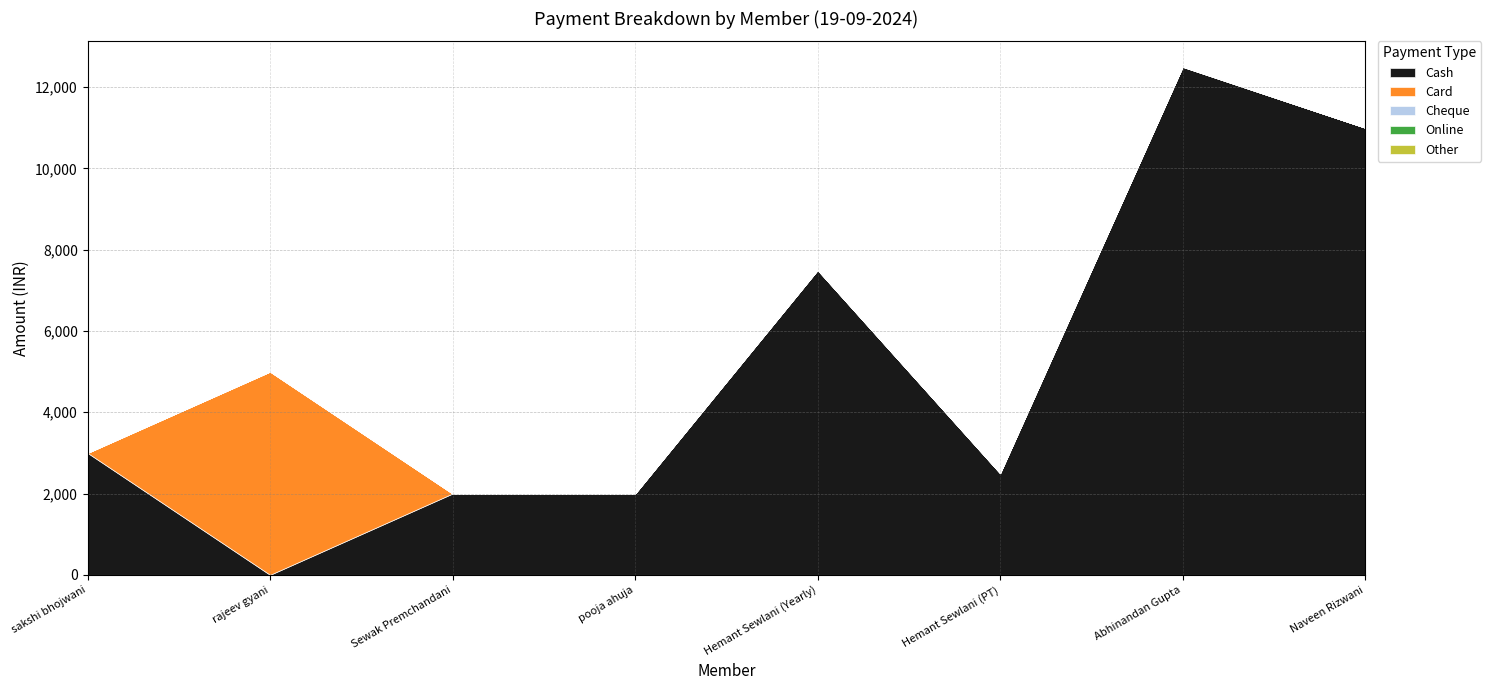

True or false: Online and Card intersect in this chart.

False